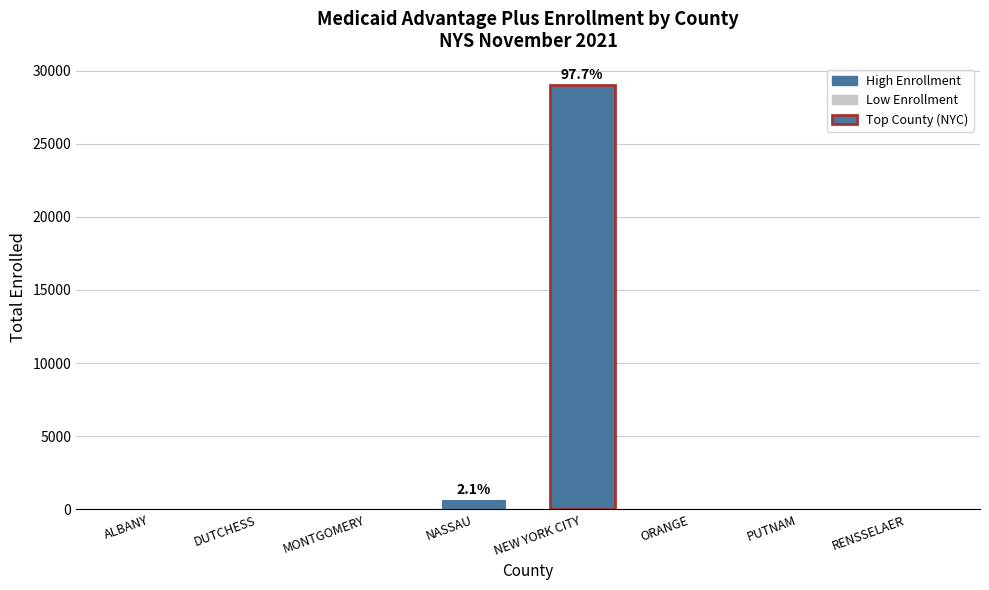

How many data points does each series have?

8